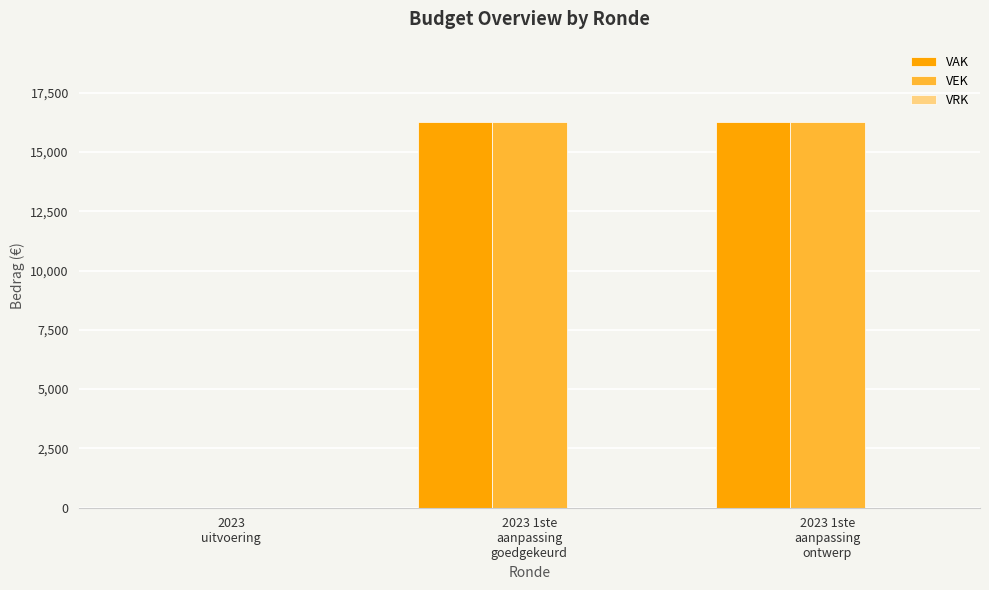

What is the sum of all VEK values?

32556